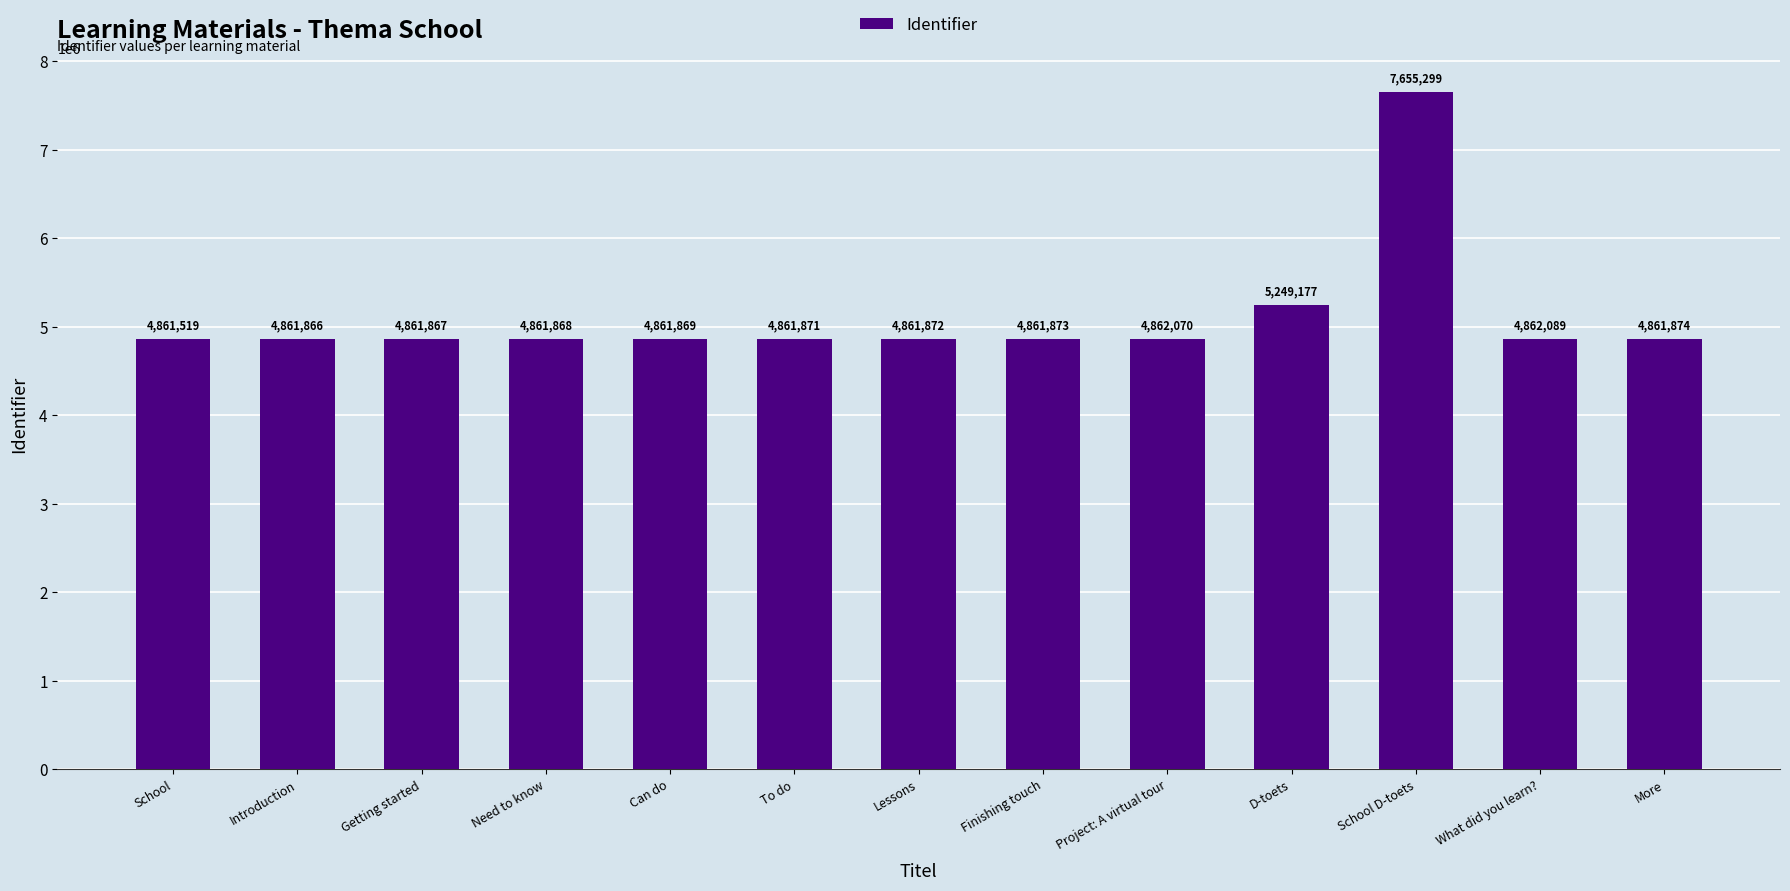

What is the minimum value shown in the chart?

4861519